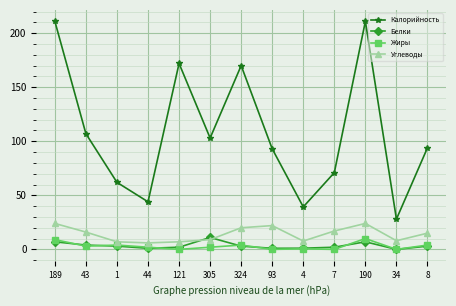

Where does the Углеводы series first go above 15?

189